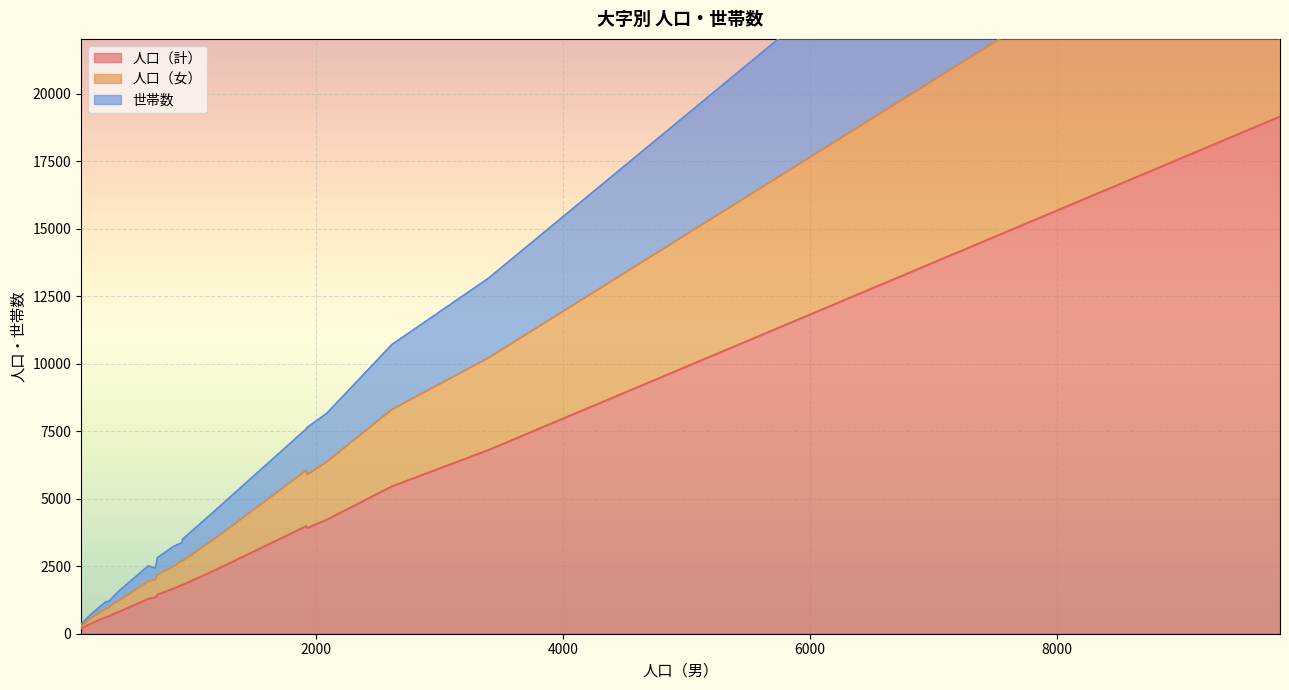

Which series has the widest spread of values?

人口（計）